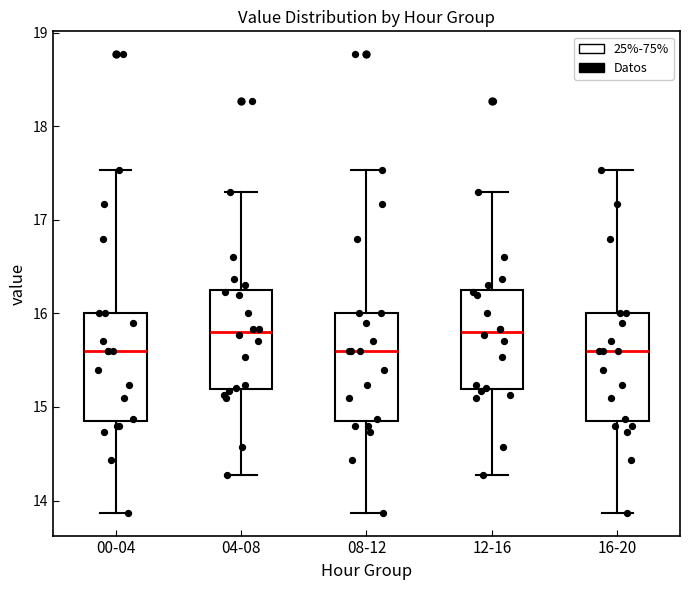

Reading left to right, read every box against the y-axis: the position of its median line, the range the box covers, and the ends of its whiskers. The values are not printed on the chart, so give them approximately, as read against the axis.

00-04: median 15.6, box 14.9 to 16.0, whiskers 13.9 to 17.5
04-08: median 15.8, box 15.2 to 16.2, whiskers 14.3 to 17.3
08-12: median 15.6, box 14.9 to 16.0, whiskers 13.9 to 17.5
12-16: median 15.8, box 15.2 to 16.2, whiskers 14.3 to 17.3
16-20: median 15.6, box 14.9 to 16.0, whiskers 13.9 to 17.5